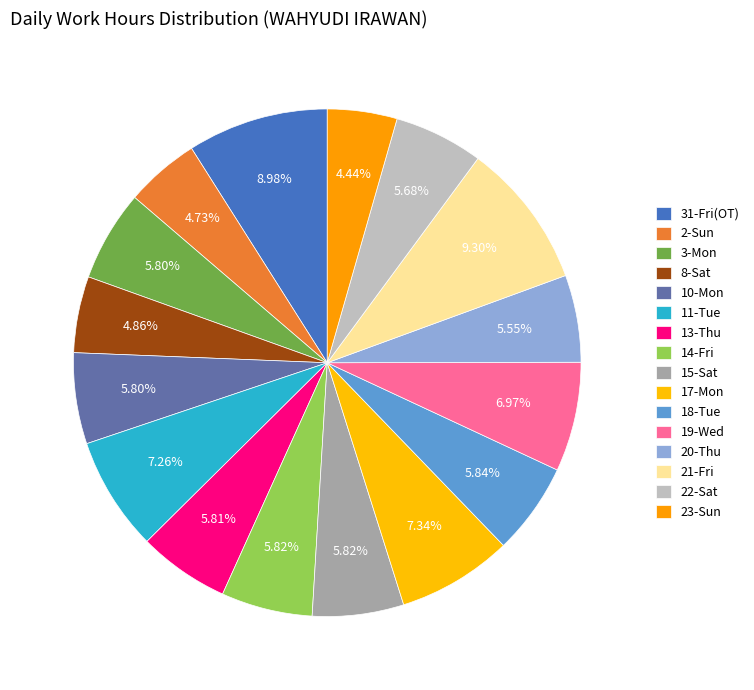

Which category has the smallest portion of the pie?

23-Sun